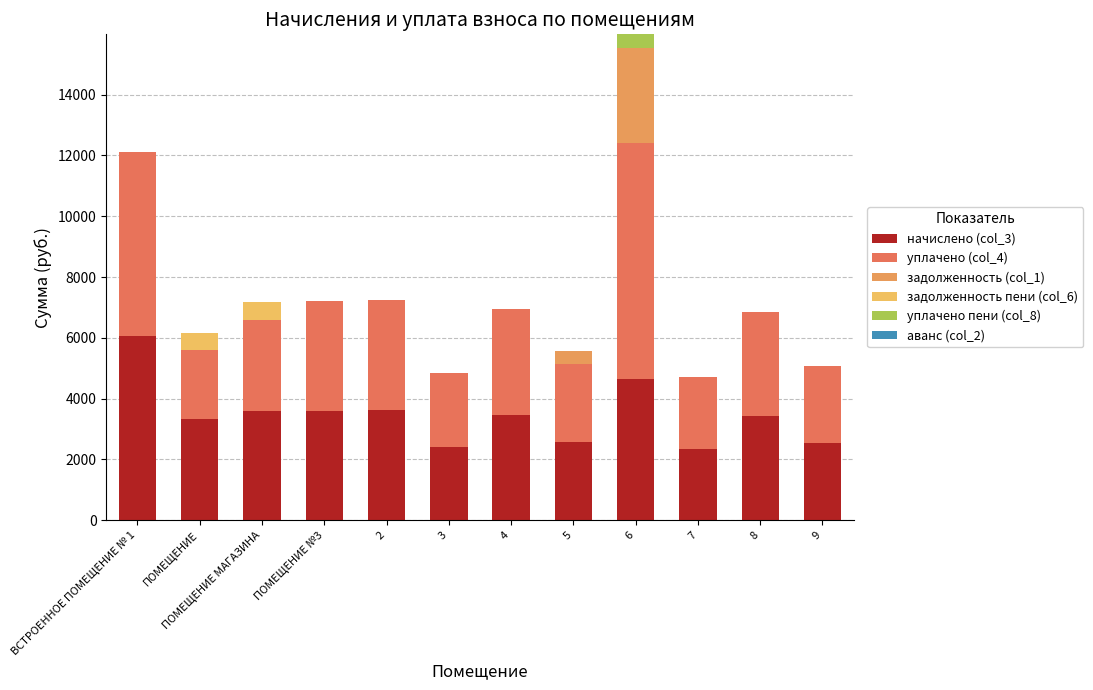

Which series has the widest spread of values?

уплачено (col_4)